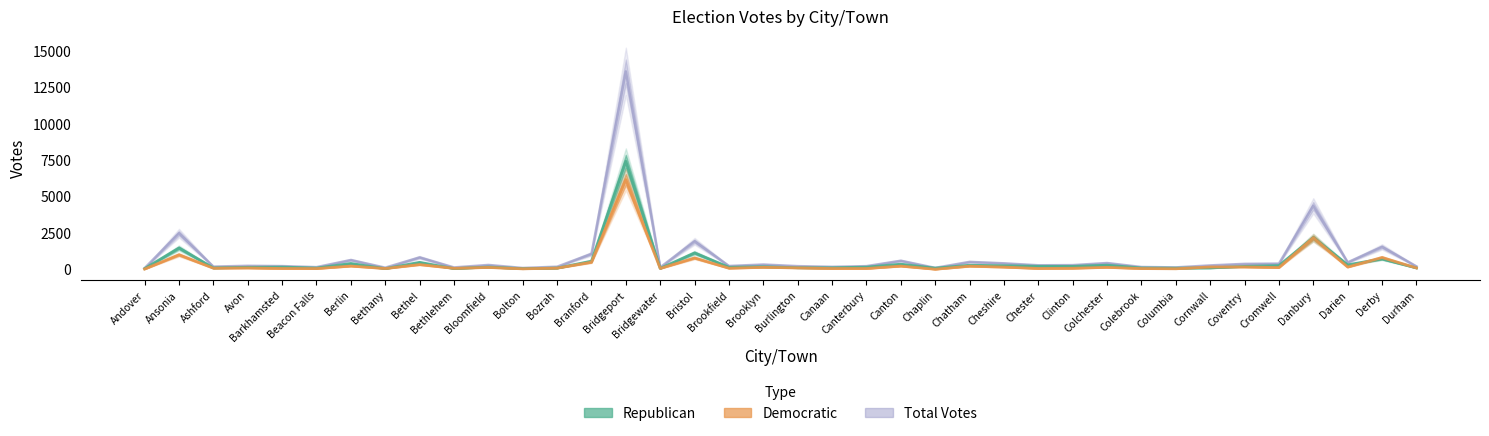

True or false: Total has a value of 314 at Bloomfield.

True